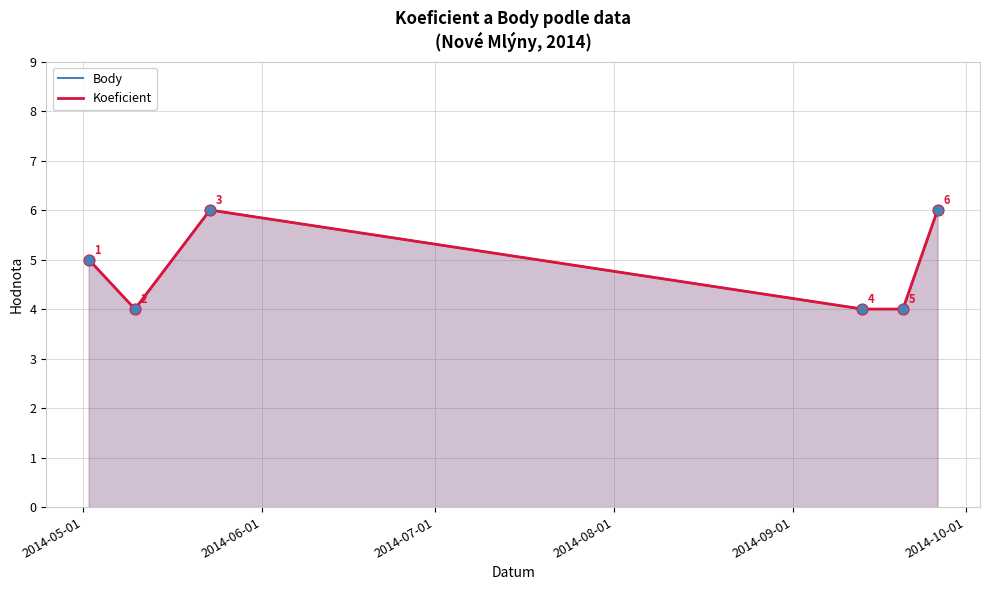

Which series has the largest total across all categories?

Body